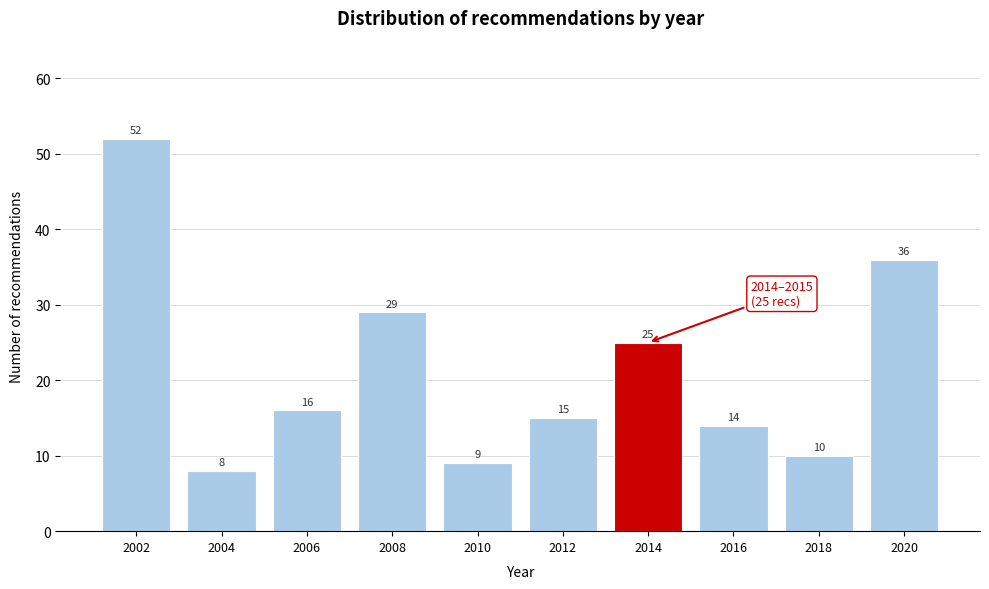

Reading left to right, what are all the values shown in this chart?

52	8	16	29	9	15	25	14	10	36